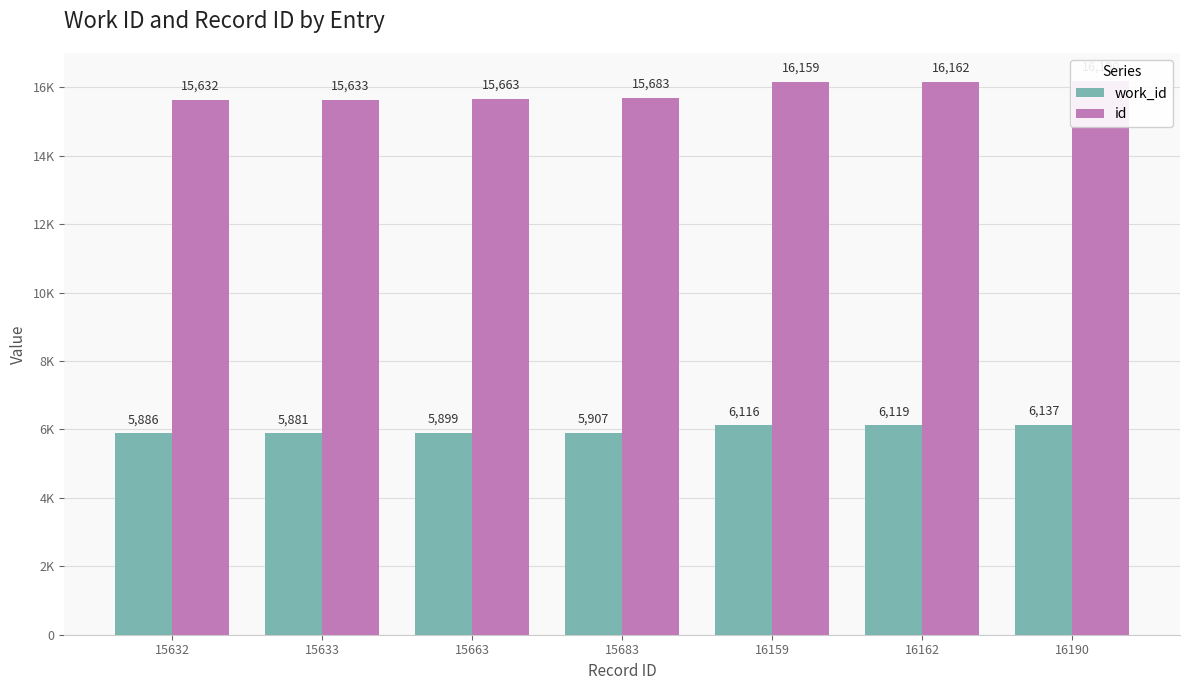

What is the value of the id bar at the 7th from the left?

16190